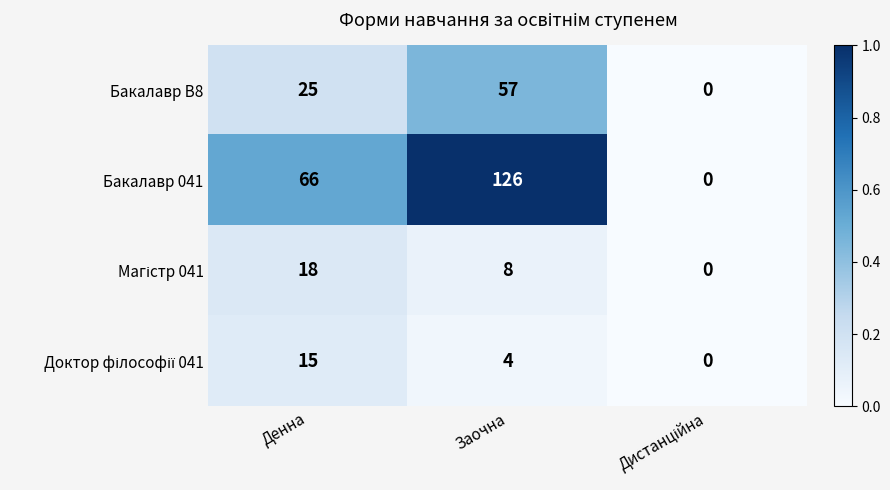

What is the difference between the maximum and second lowest values in the Бакалавр 041 series?

60